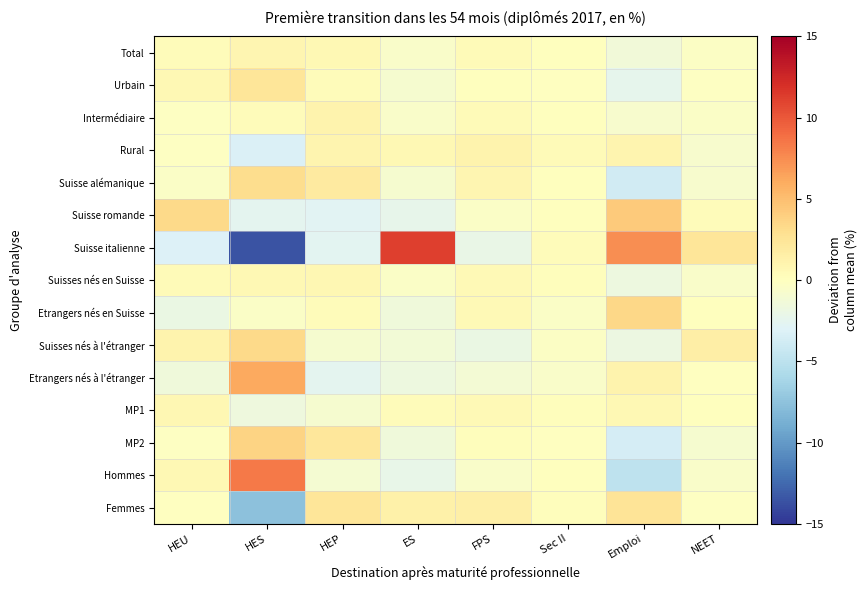

What is the greatest value displayed?

11.2